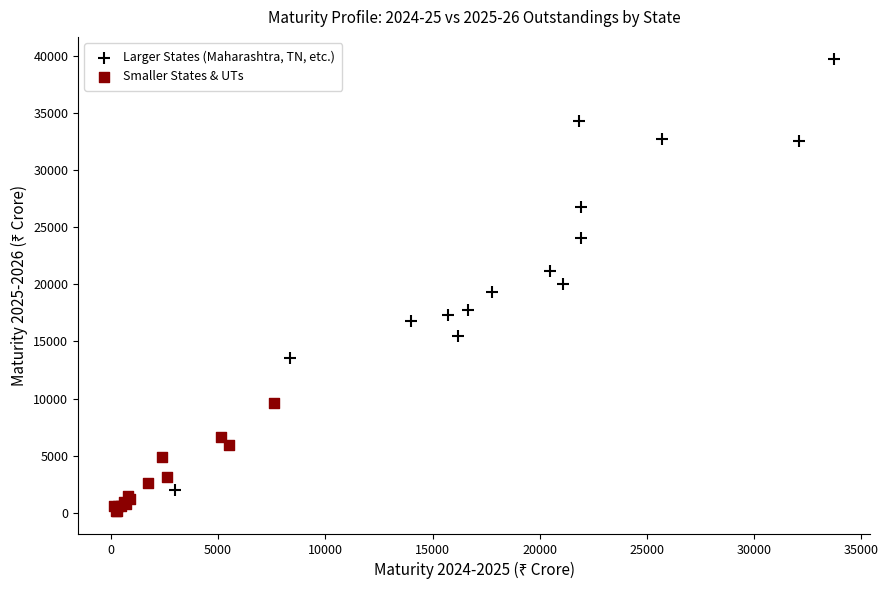

Which series reaches the maximum Y coordinate?

Larger States (Maharashtra, TN, etc.)